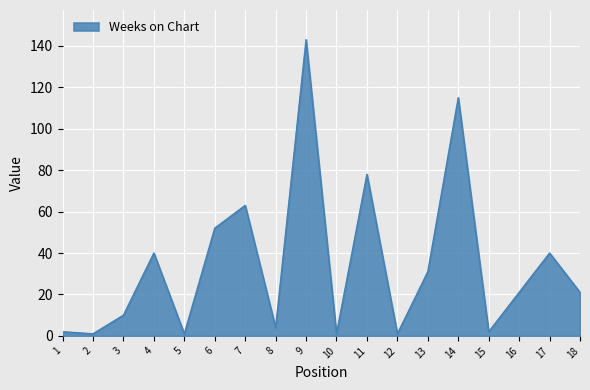

What is the average value?

35